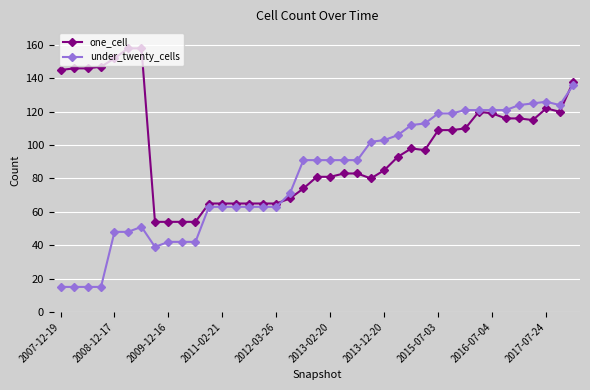

Which series has the largest total across all categories?

one_cell